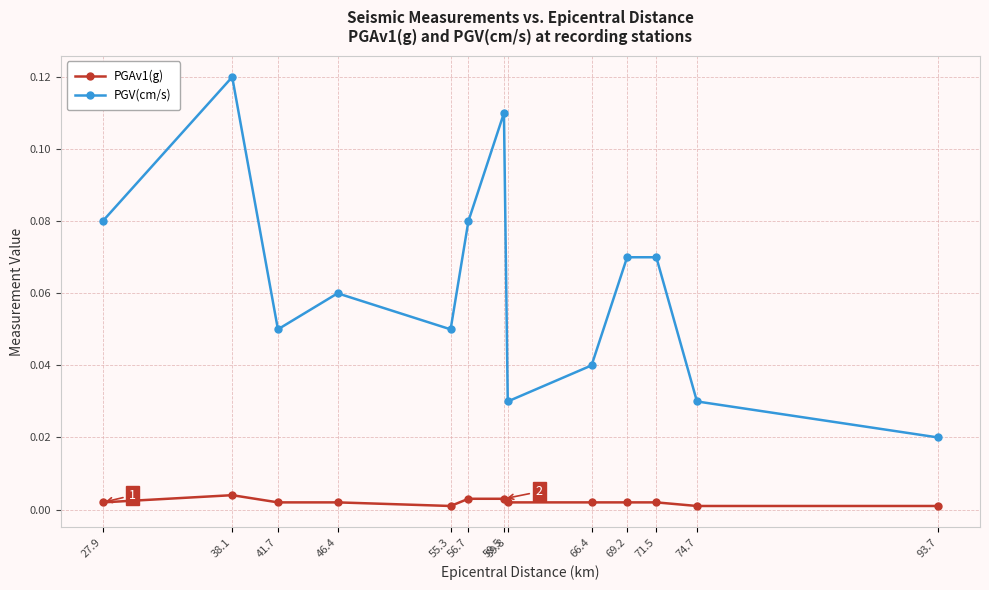

What are all the series names shown in the legend?

PGAv1(g), PGV(cm/s)